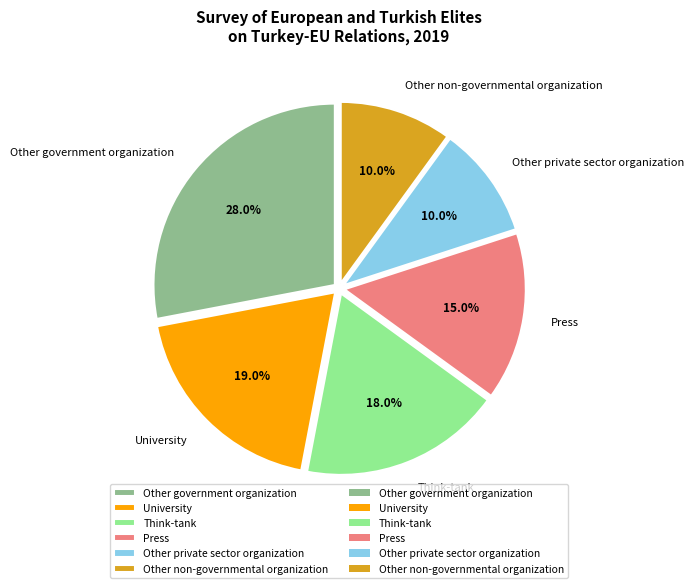

To the nearest percent, what is the difference between the largest and smallest slice percentages?

18%